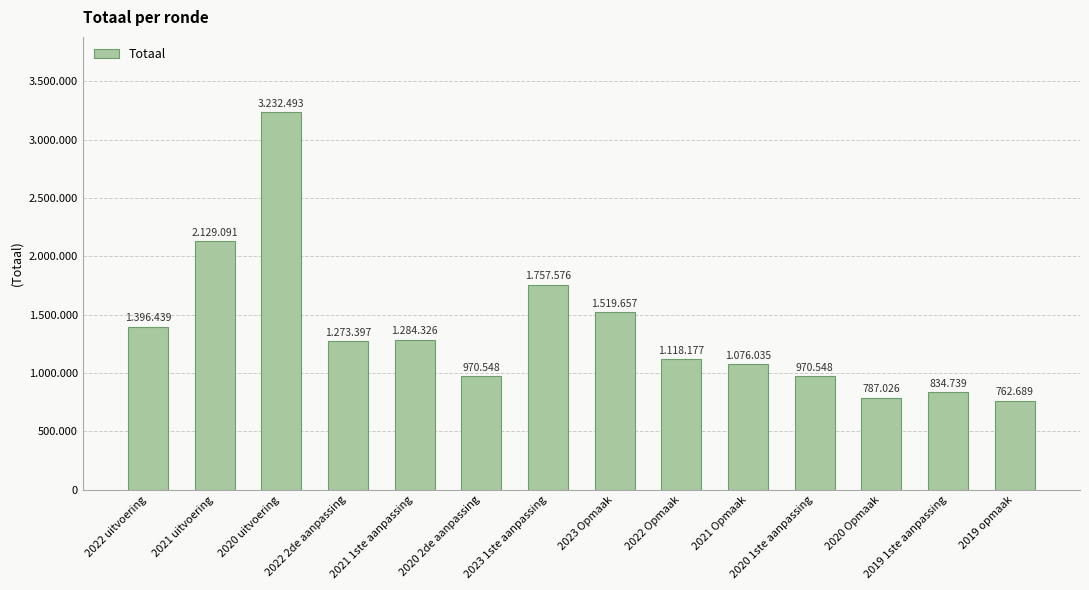

What is the maximum value shown in the chart?

3232493